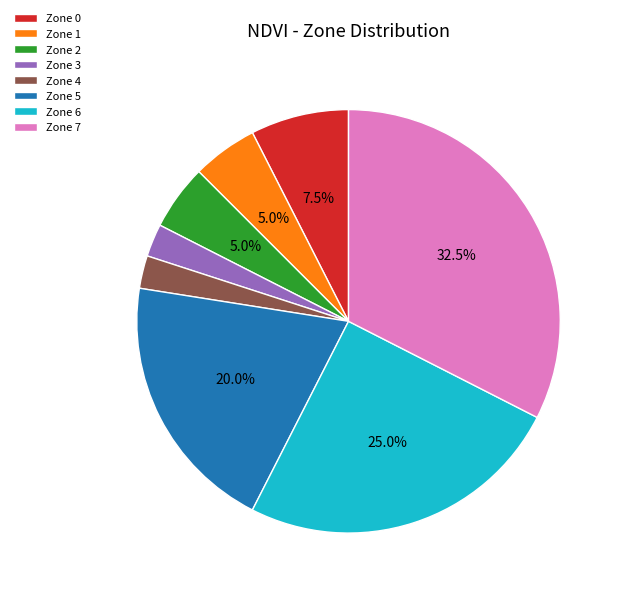

What portion of the pie excludes Zone 7?

67.5%